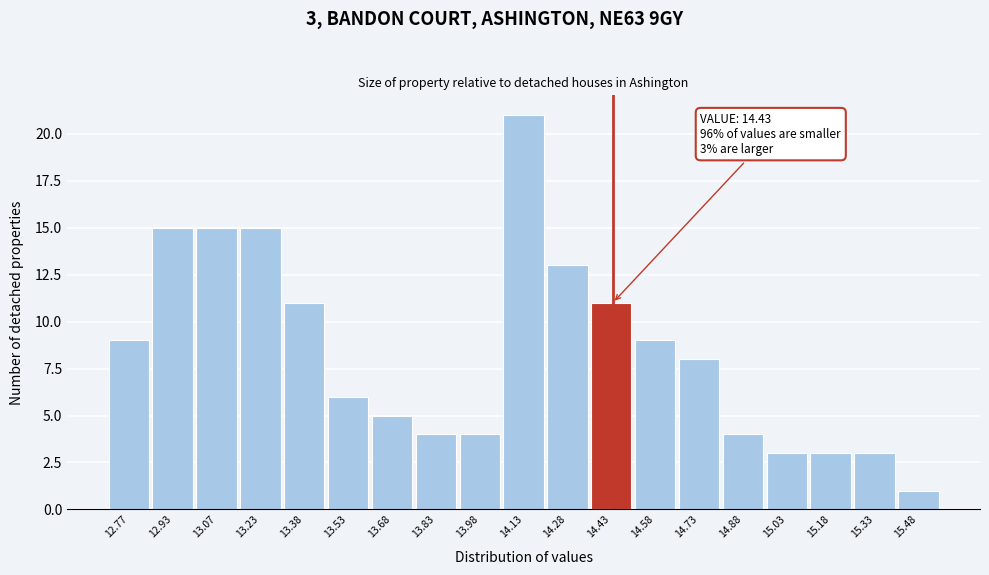

Which range on the x-axis has the tallest bar?

14.05 to 14.20